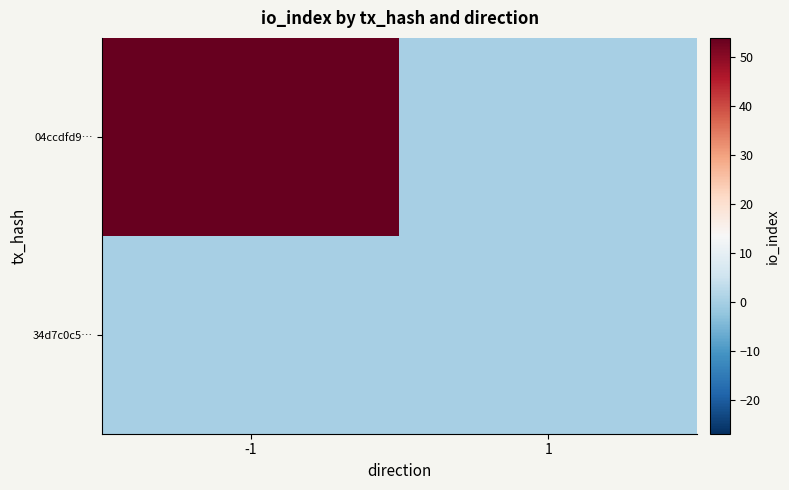

Which has a higher value, 1 or -1?

-1